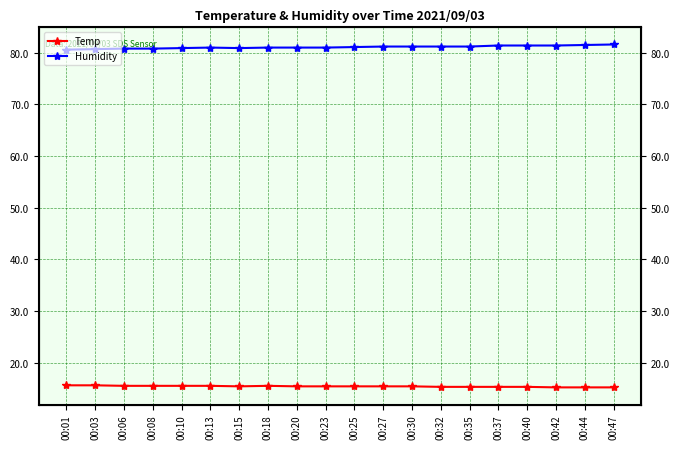

True or false: Humidity and Temp intersect in this chart.

False